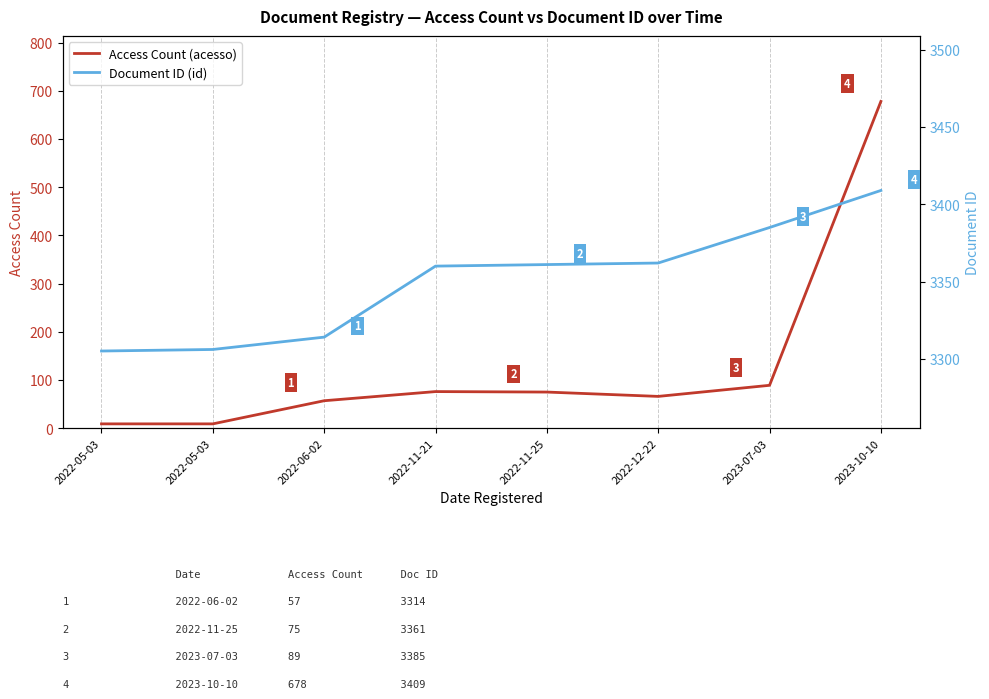

Rank the categories by Access Count (acesso) value from highest to lowest.

2023-10-10, 2023-07-03, 2022-11-21, 2022-11-25, 2022-12-22, 2022-06-02, 2022-05-03, 2022-05-03